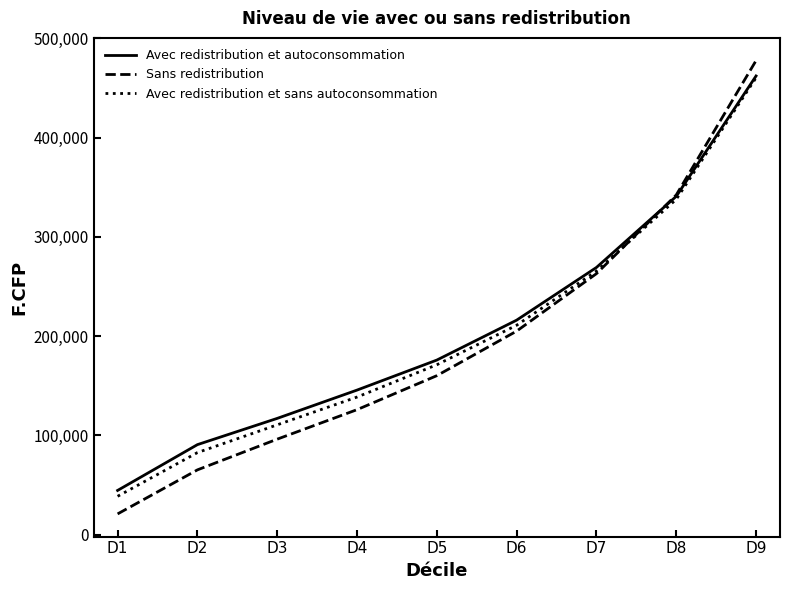

Rank the categories by Sans redistribution value from highest to lowest.

D9, D8, D7, D6, D5, D4, D3, D2, D1